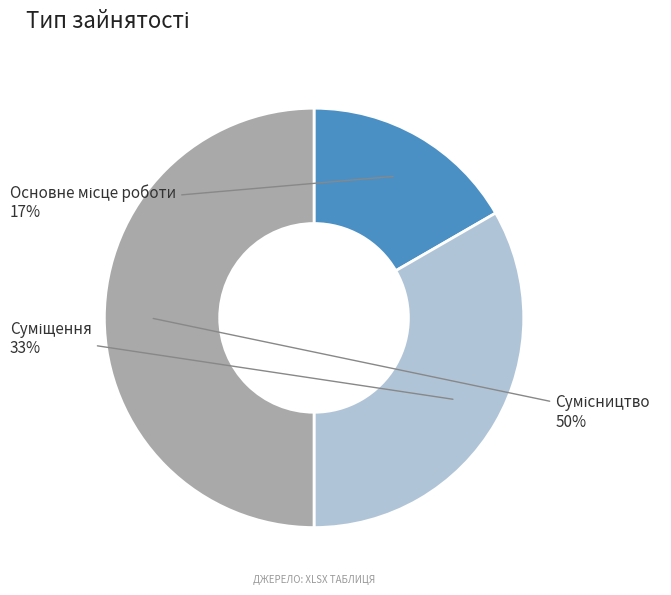

To the nearest percent, what is the average slice percentage?

33%